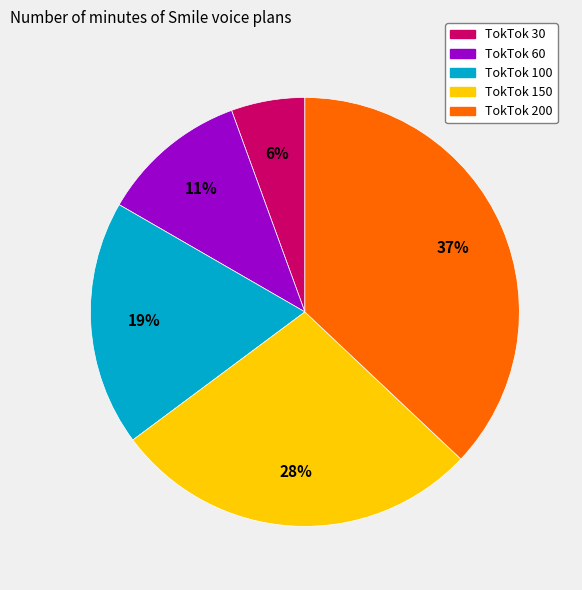

Is it true that TokTok 30 is 6% of the pie?

True